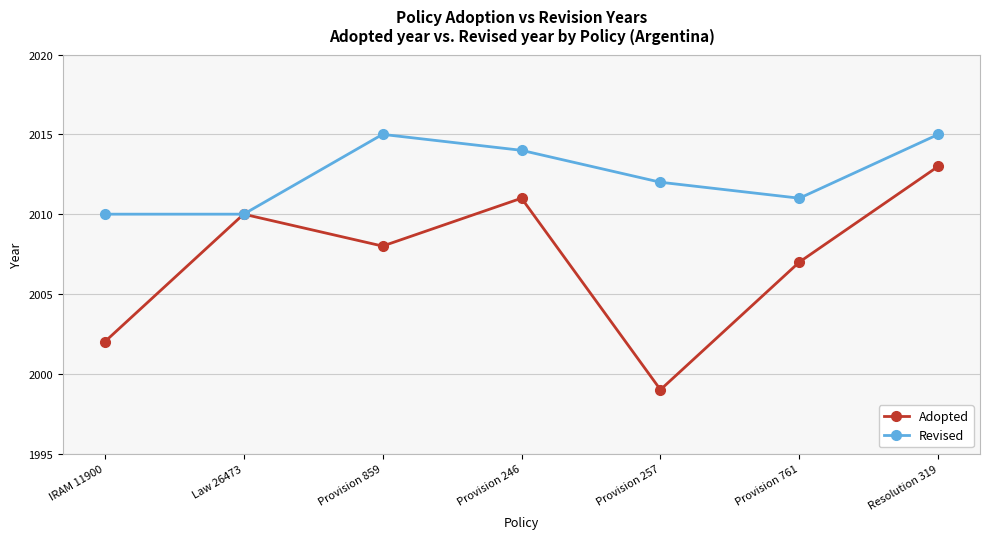

Rank the series by their average value, from lowest to highest.

Adopted, Revised